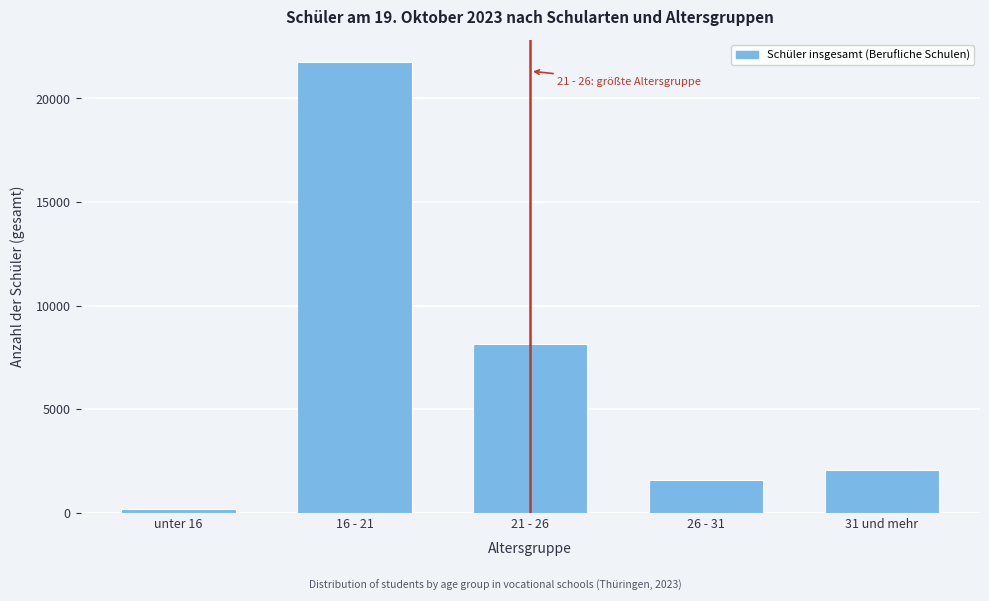

Reading left to right, extract all data points from this chart.

unter 16=199	16 - 21=21756	21 - 26=8143	26 - 31=1582	31 und mehr=2060